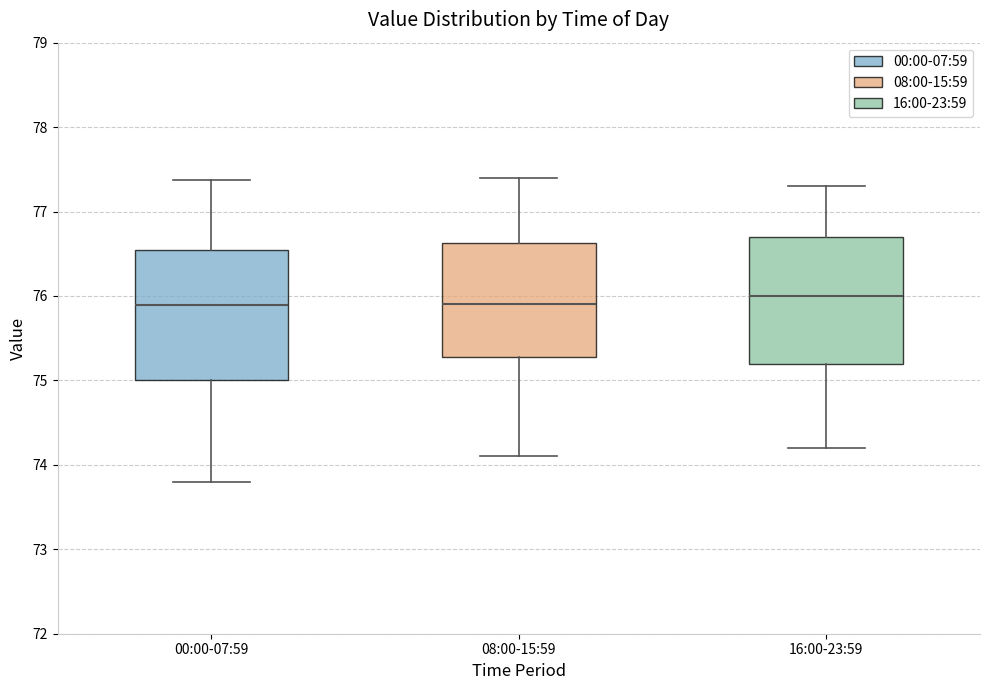

Reading left to right, read every box against the y-axis: the position of its median line, the range the box covers, and the ends of its whiskers. The values are not printed on the chart, so give them approximately, as read against the axis.

00:00-07:59: median 75.9, box 75.0 to 76.5, whiskers 73.8 to 77.4
08:00-15:59: median 75.9, box 75.3 to 76.6, whiskers 74.1 to 77.4
16:00-23:59: median 76.0, box 75.2 to 76.7, whiskers 74.2 to 77.3